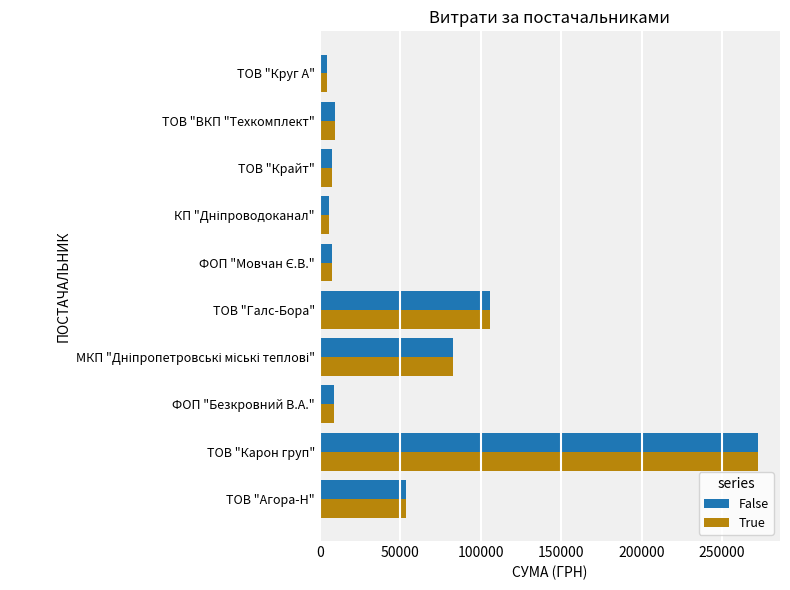

The value of False at ТОВ "Карон груп" is 272422.2. True or false?

True